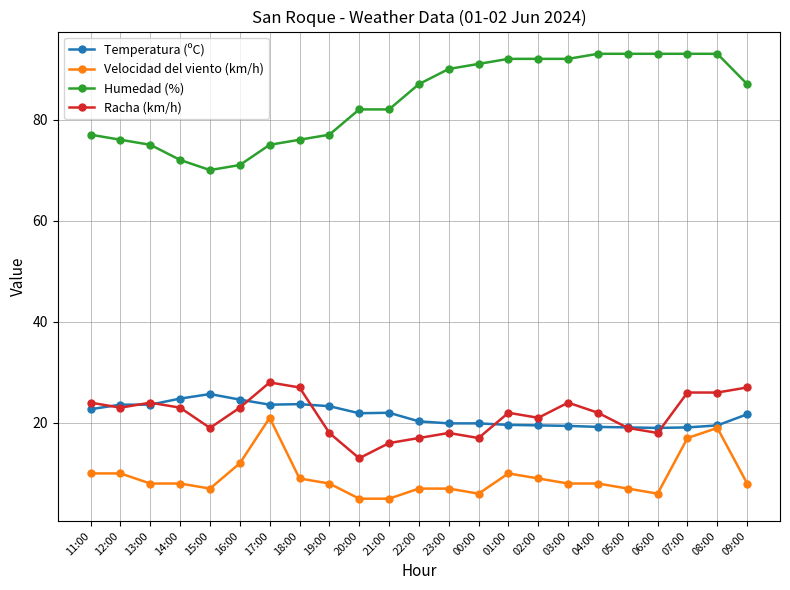

Does the chart display data point markers on the line(s)?

Yes